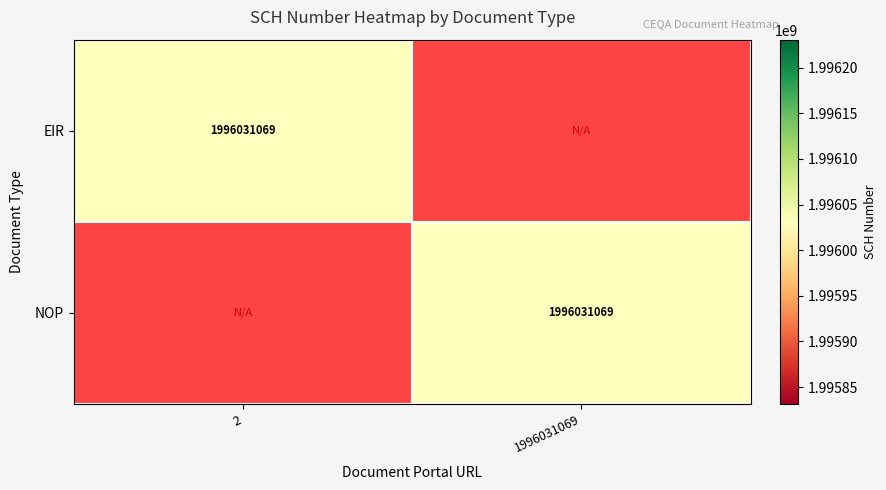

True or false: EIR has a value of 1996031069 at 2.

True